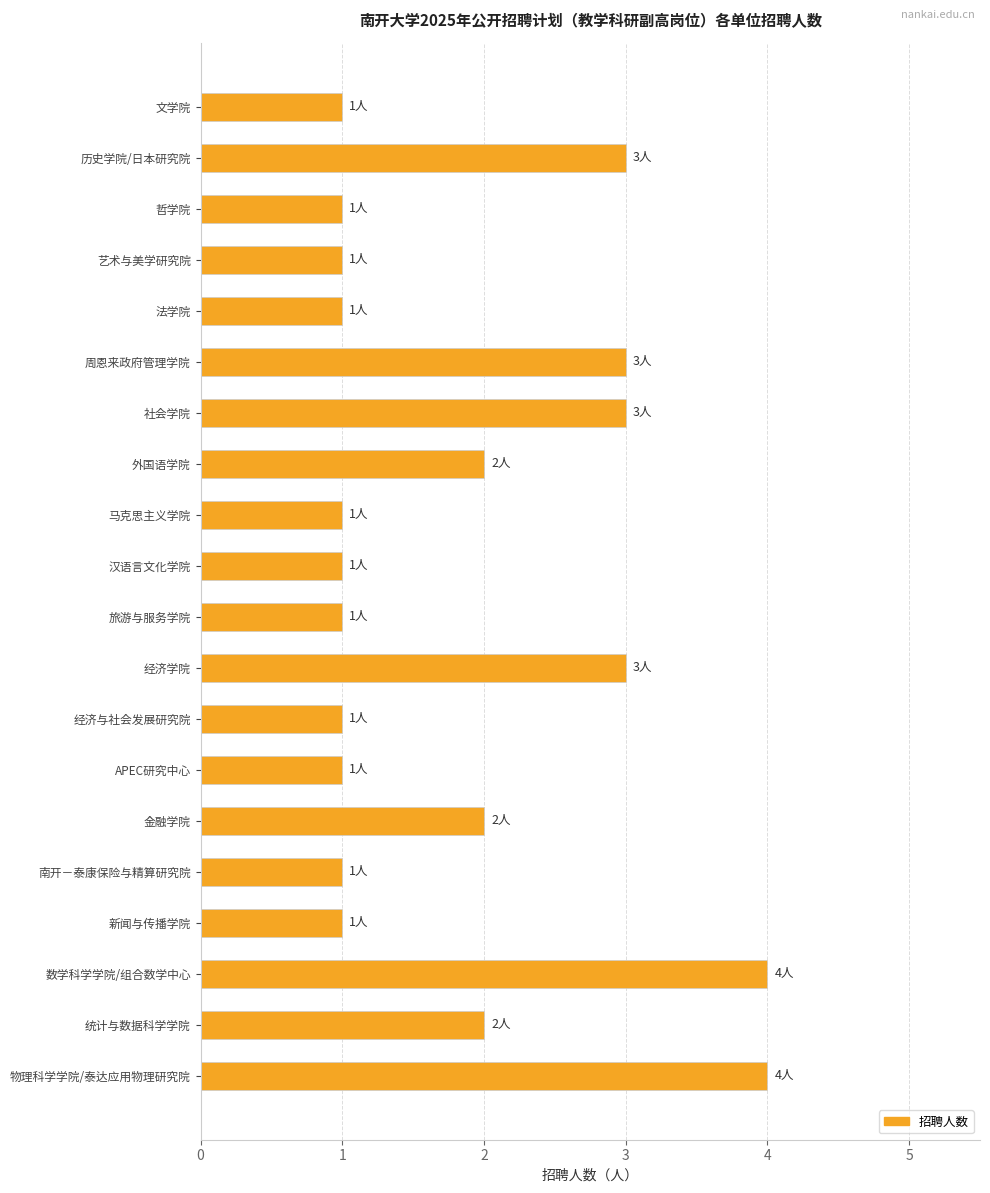

Count the number of data series in this chart.

1